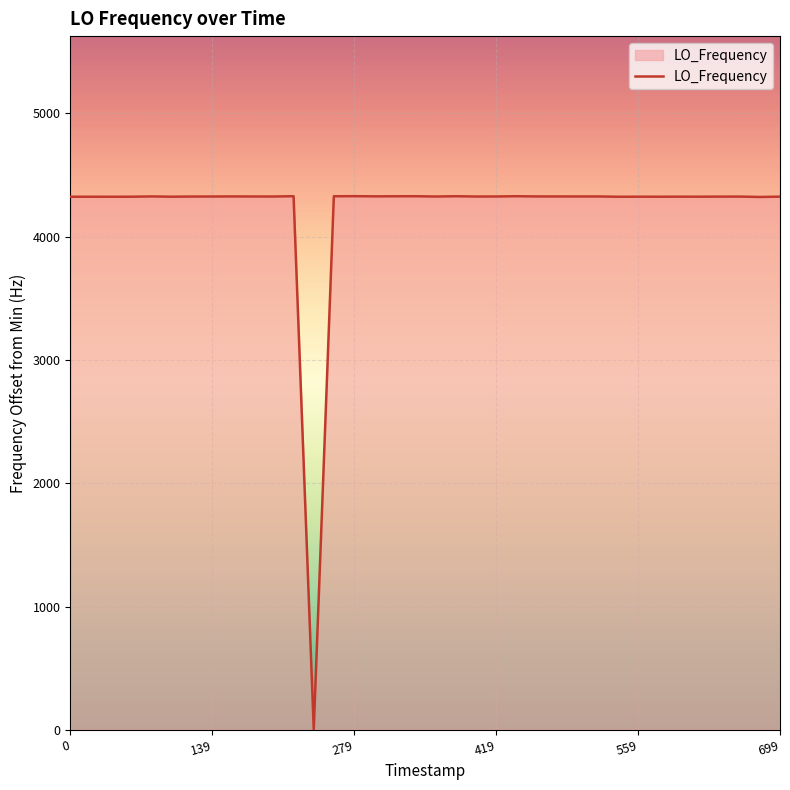

What is the difference between the maximum and minimum values?

4329.0